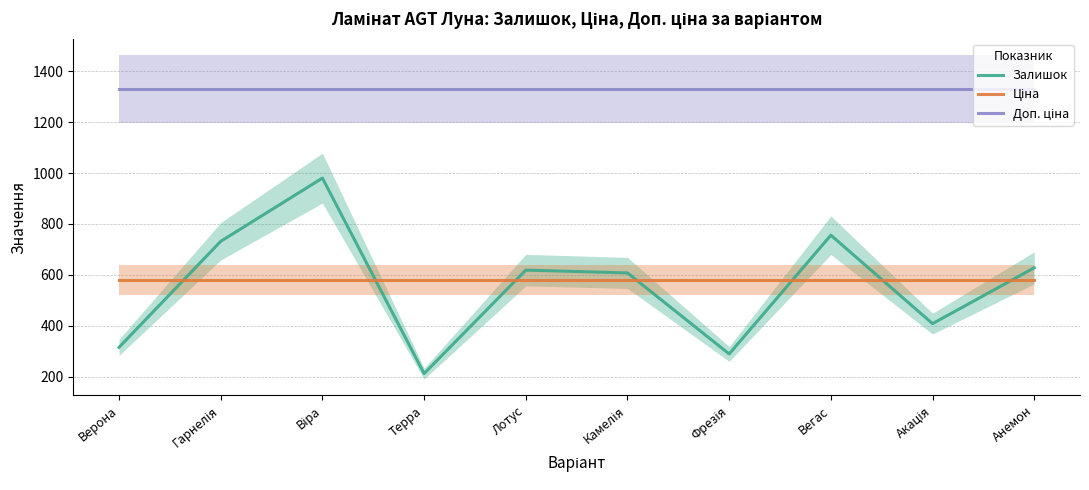

At which category is the sum across all series the highest?

Віра